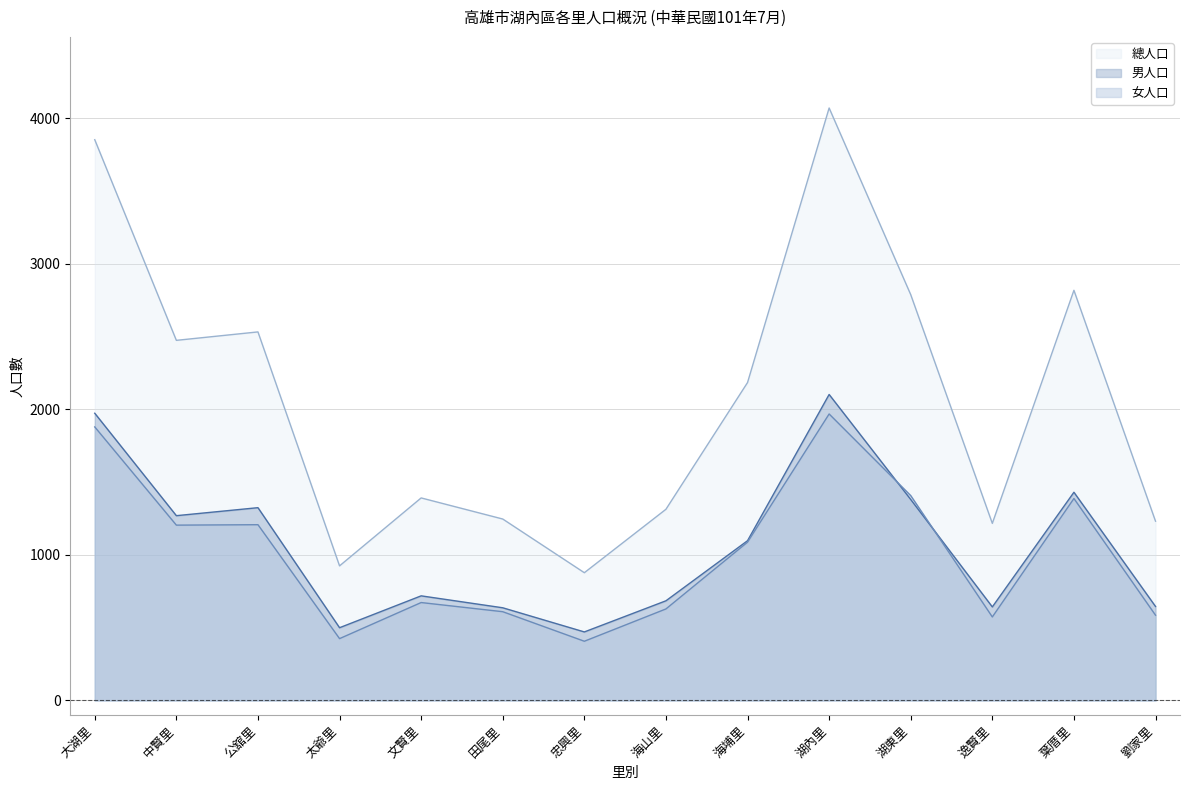

True or false: 總人口 and 女人口 intersect in this chart.

False